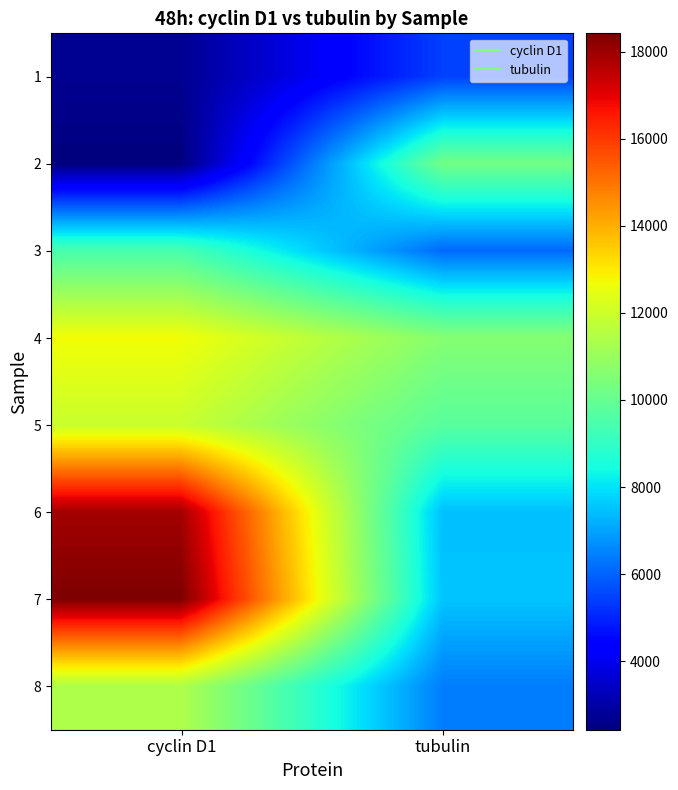

Reading right to left, extract all data points from this chart.

1: tubulin=5444.4	cyclin D1=2694.3
2: tubulin=10246.6	cyclin D1=2427.7
3: tubulin=6090.2	cyclin D1=9423.7
4: tubulin=10625.5	cyclin D1=12706.9
5: tubulin=9746.7	cyclin D1=11915.2
6: tubulin=7453.4	cyclin D1=17901.7
7: tubulin=7523.8	cyclin D1=18417.4
8: tubulin=6403.7	cyclin D1=11421.9